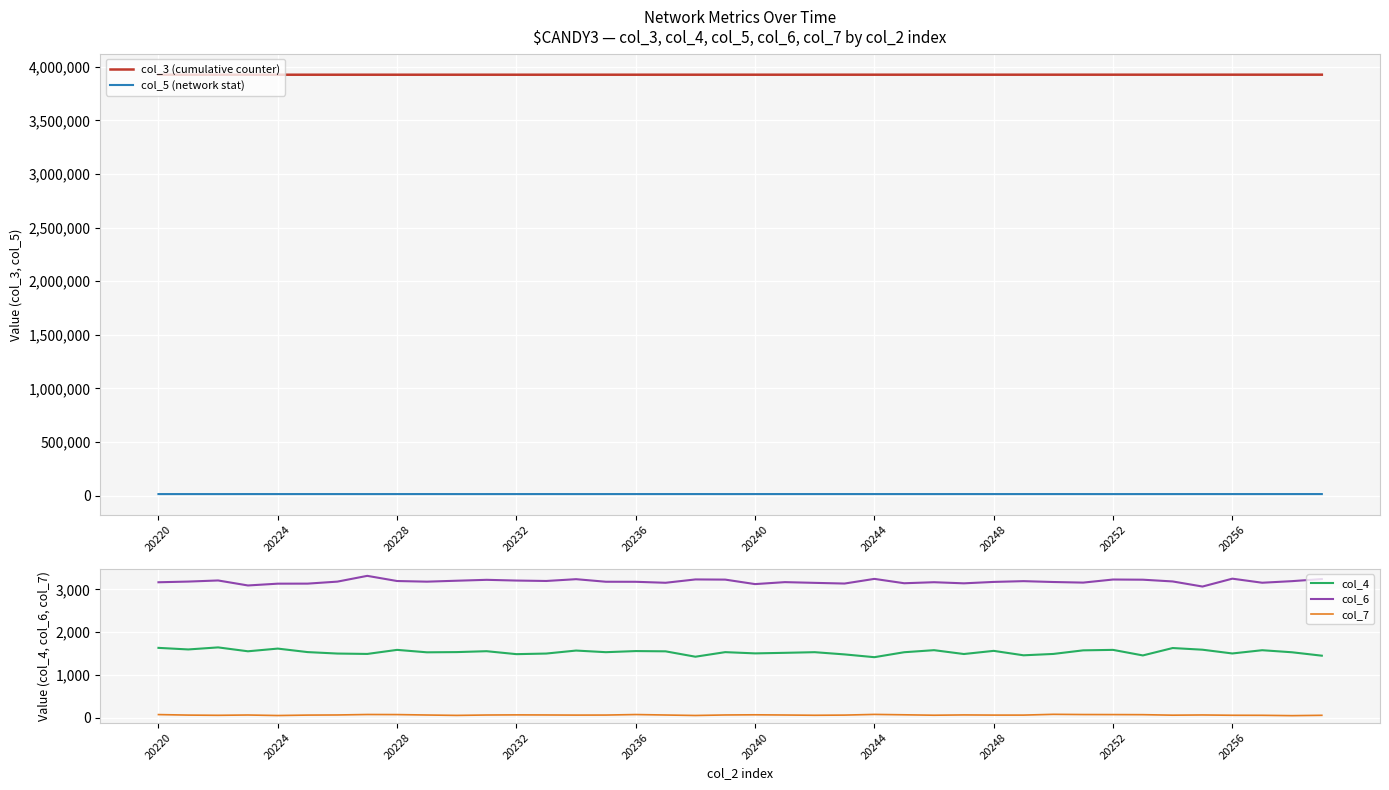

Which series changed the most between 18 and 31?

col_4